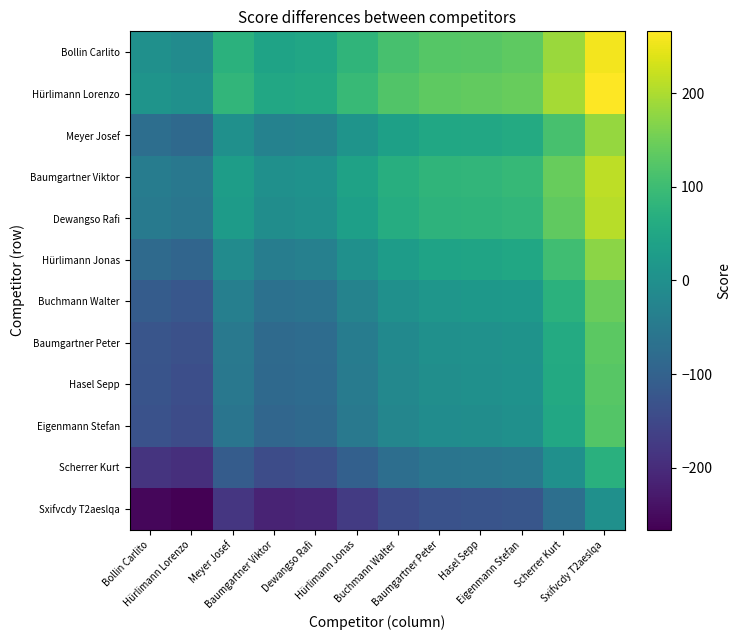

What is the spread (max minus min) of values at Baumgartner Viktor?

266